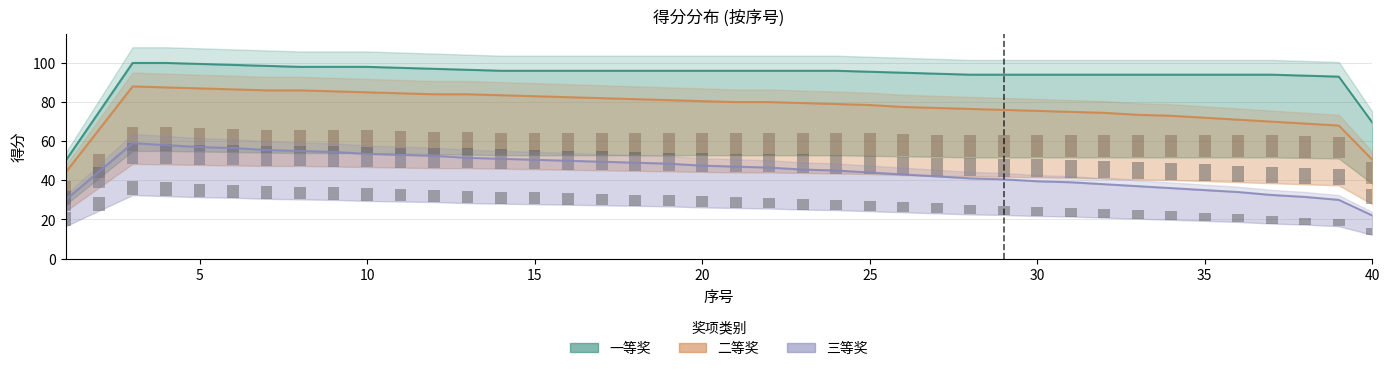

What is the difference between the second highest and minimum values in the 二等奖 series?

43.5